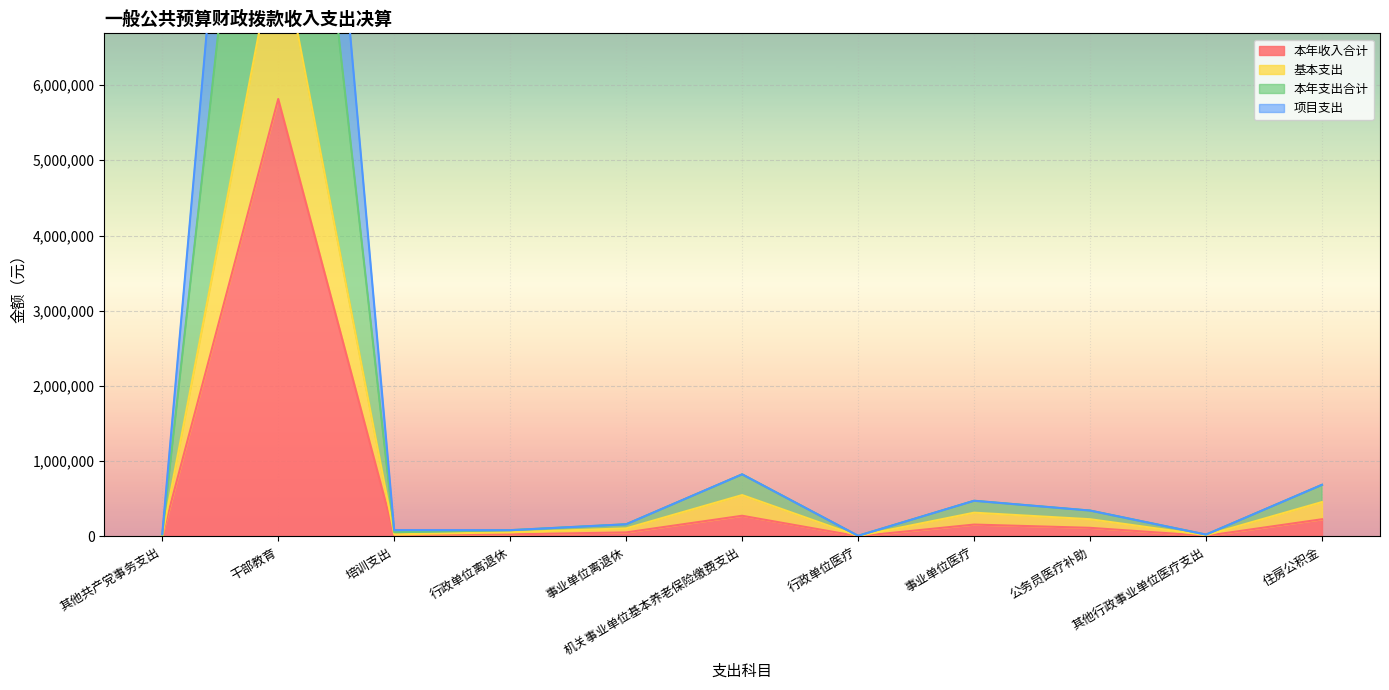

Where does the 项目支出 series first go above 162000?

干部教育